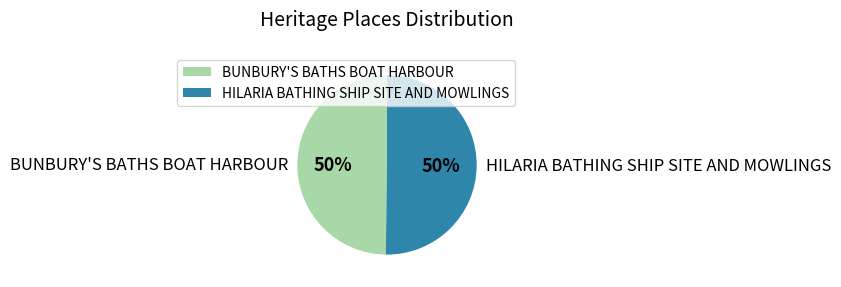

The HILARIA BATHING SHIP SITE AND MOWLINGS slice represents 50% of the pie. True or false?

True